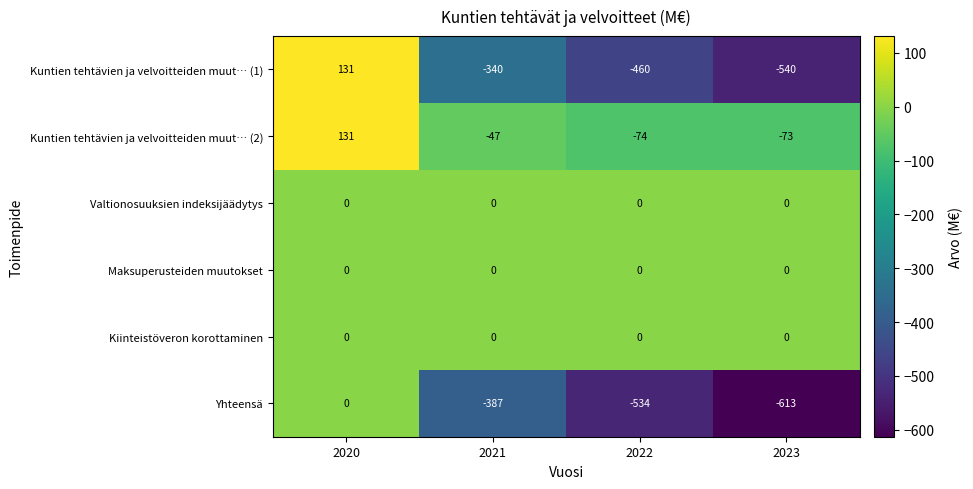

What is the total value across all series at 2020?

262